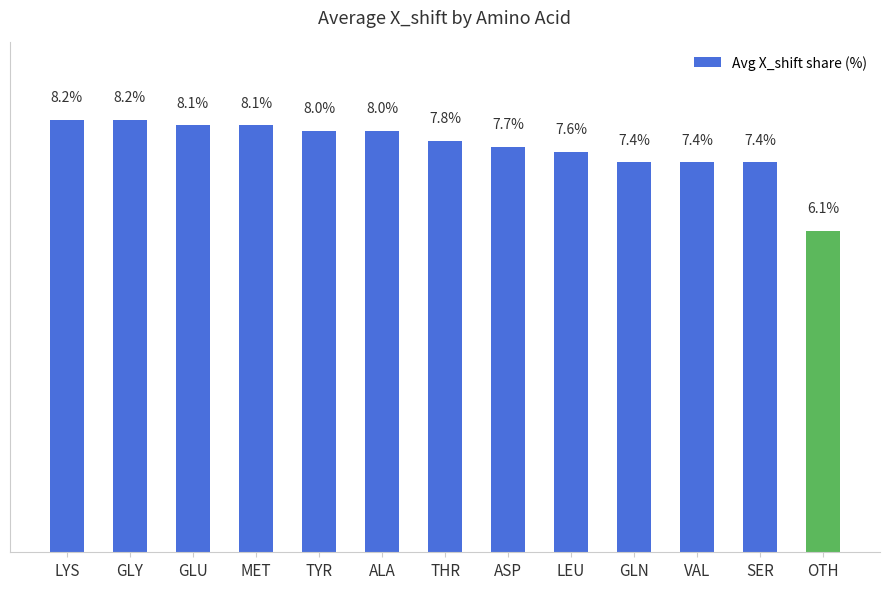

Where does the data first go above 7?

LYS